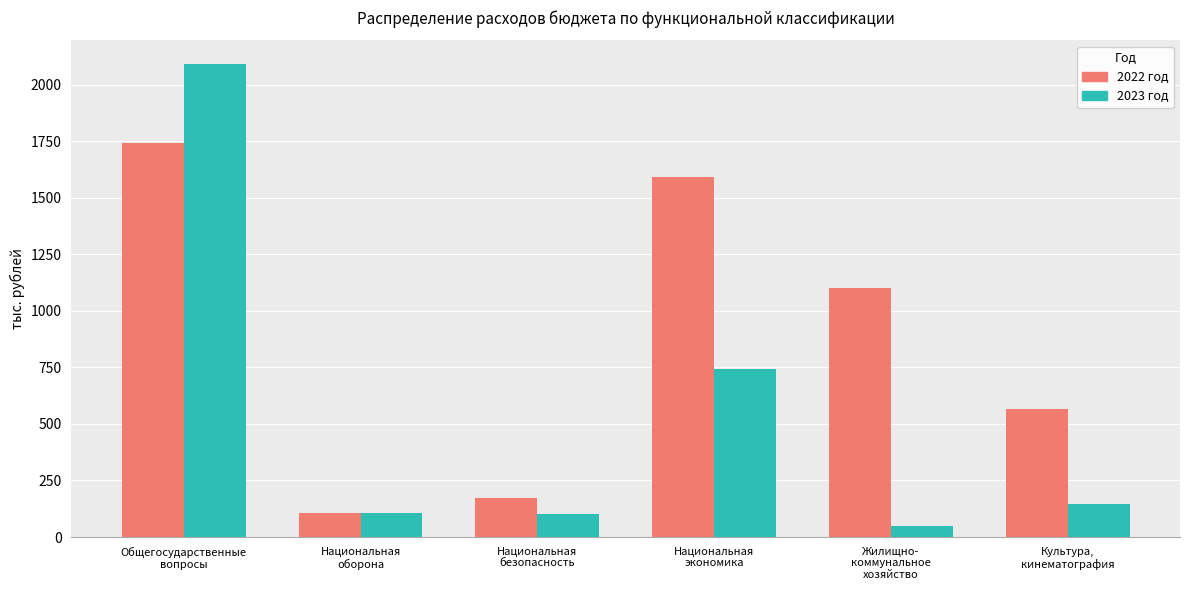

At Общегосударственные
вопросы, list the series in order from smallest to largest.

2022 год, 2023 год